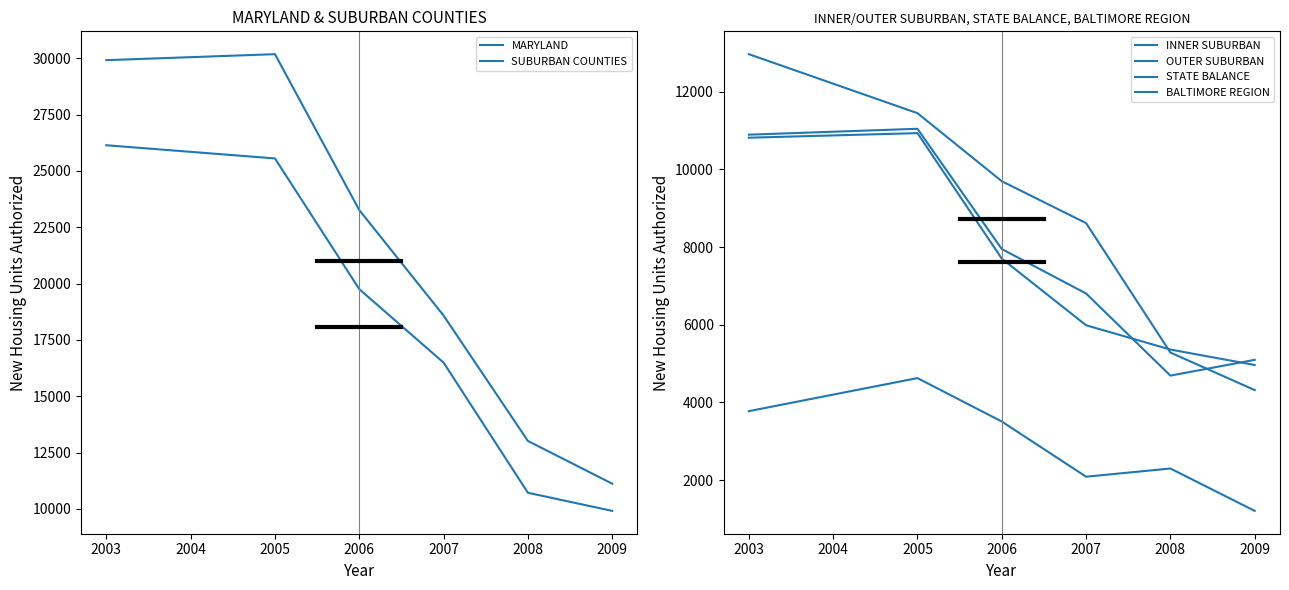

What is the difference between the maximum and minimum values in the INNER SUBURBAN series?

8649